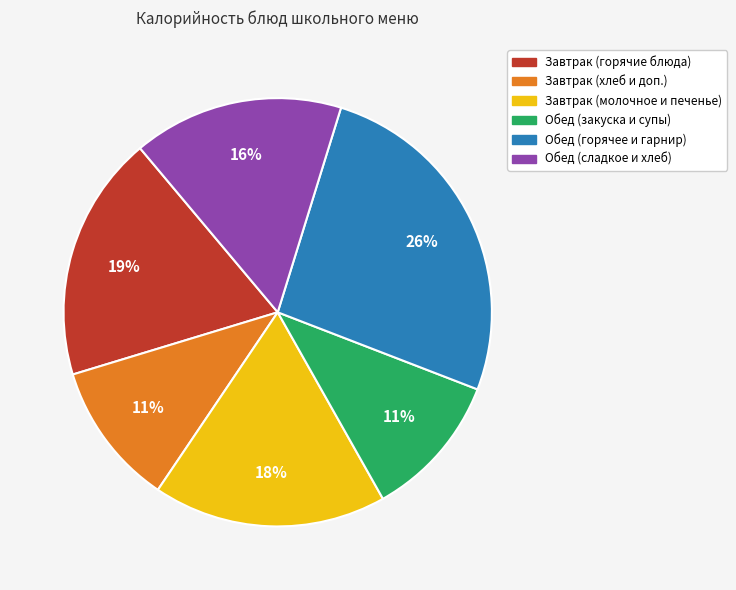

What percentage is the Обед (сладкое и хлеб) slice, to the nearest percent?

16%